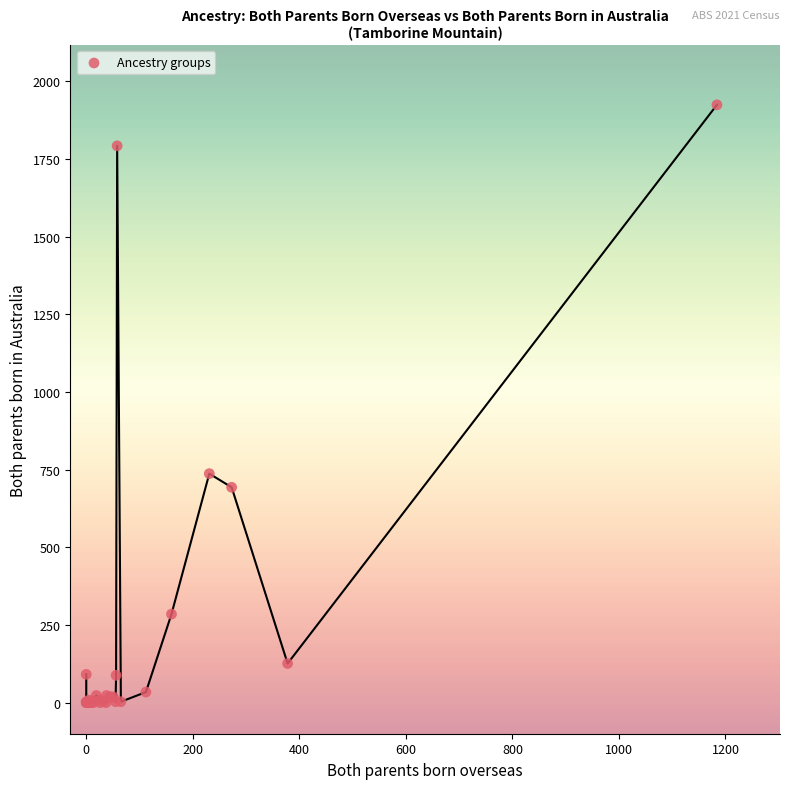

What Y value in the scatter plot is closest to 962?

737